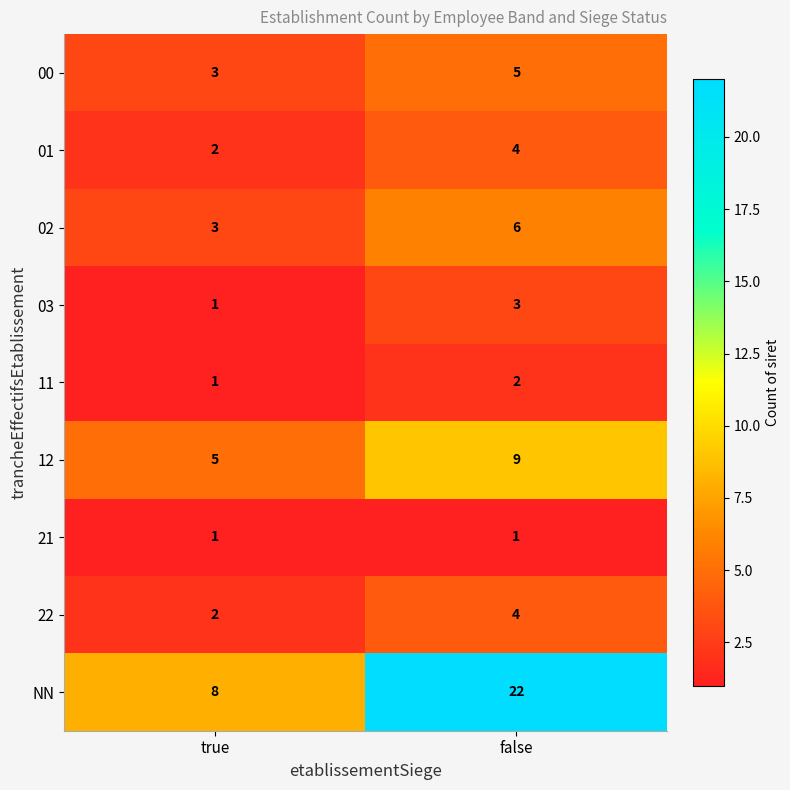

Reading left to right, extract all data points from this chart.

00: 3	5
01: 2	4
02: 3	6
03: 1	3
11: 1	2
12: 5	9
21: 1	1
22: 2	4
NN: 8	22